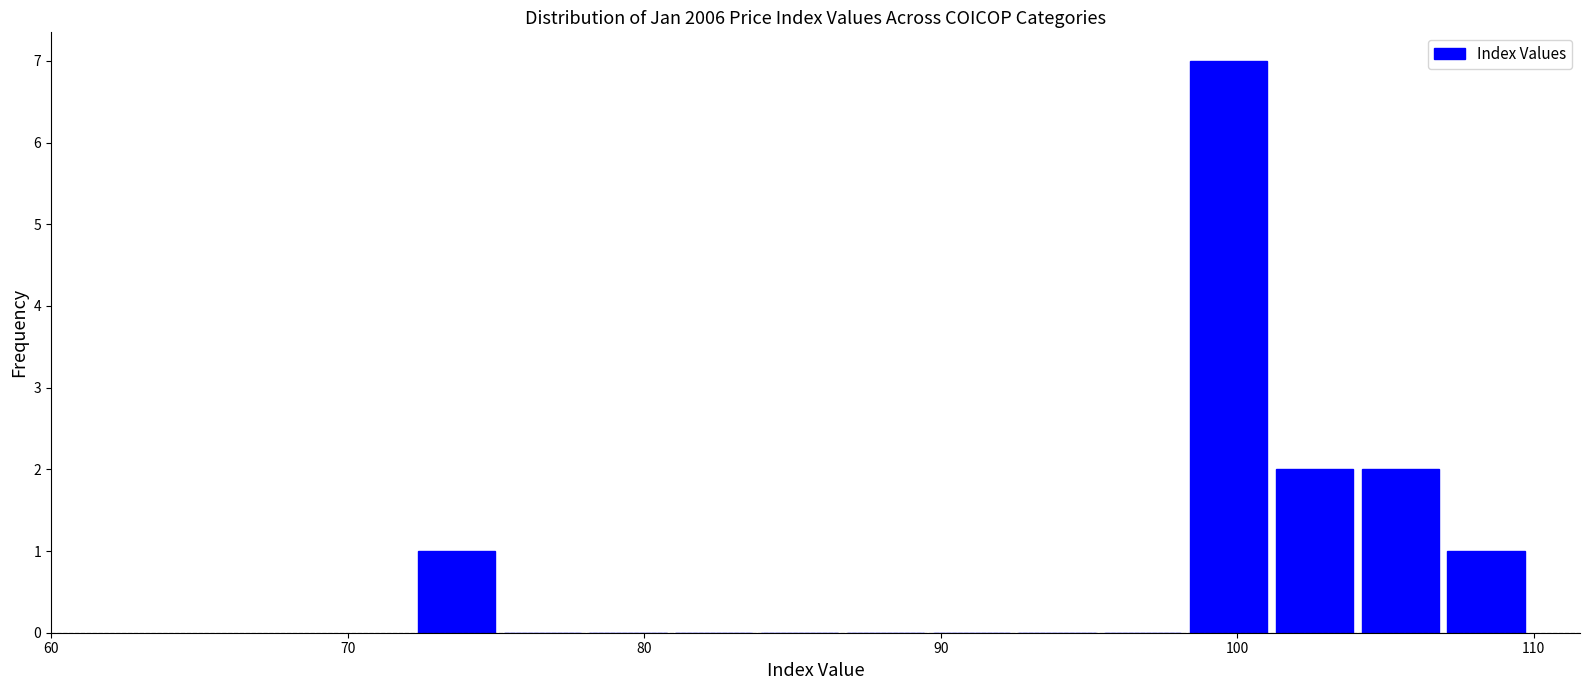

Read against the x-axis, roughly where is the centre of the tallest bar?

100